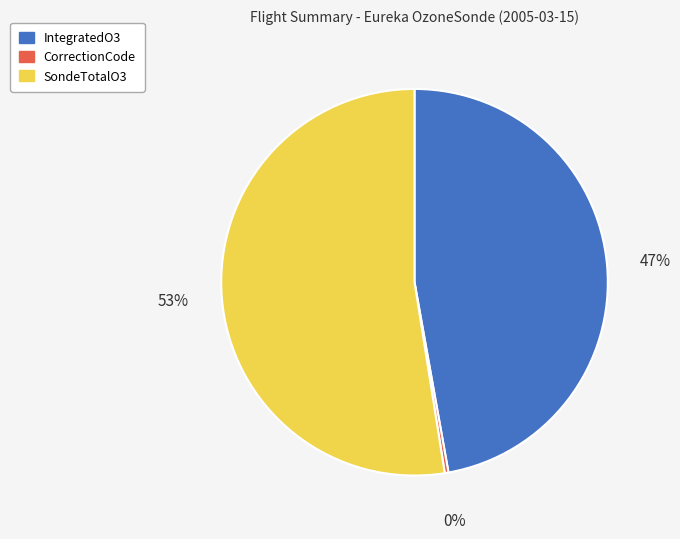

Does SondeTotalO3 account for over 50% of the chart?

Yes